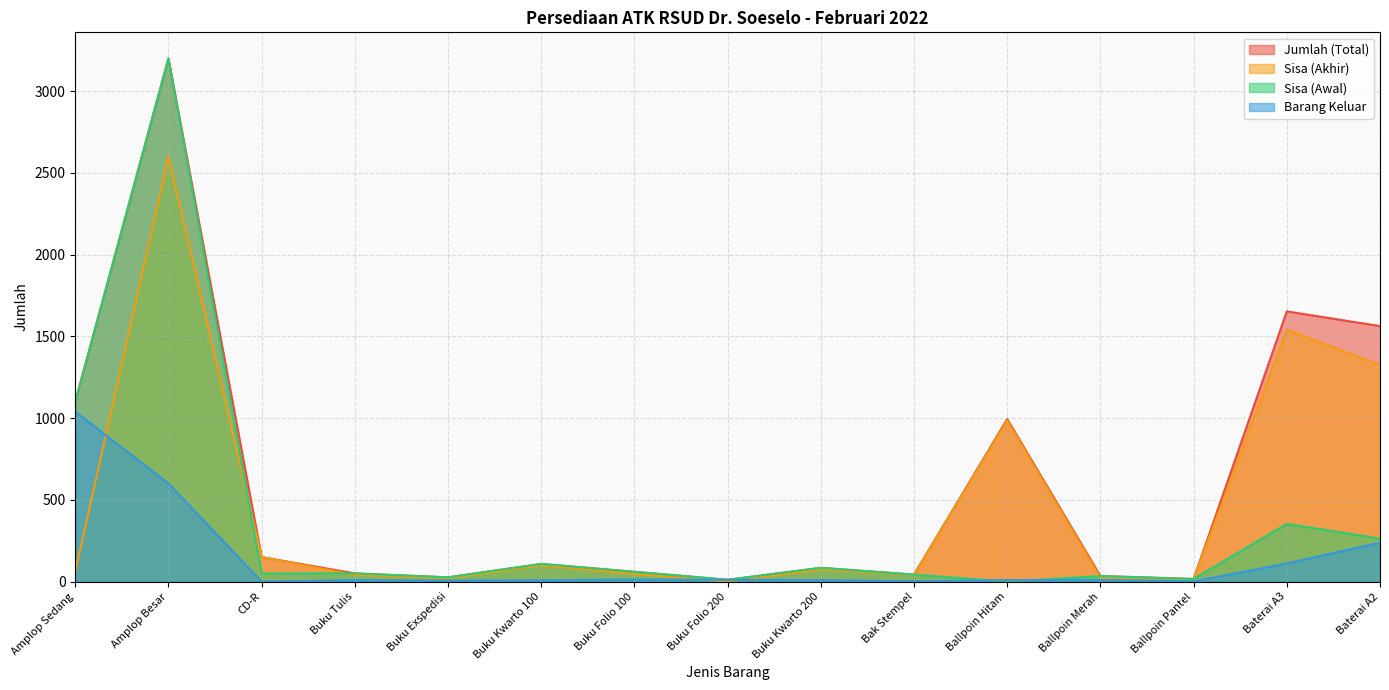

At which category is the sum across all series the highest?

Amplop Besar